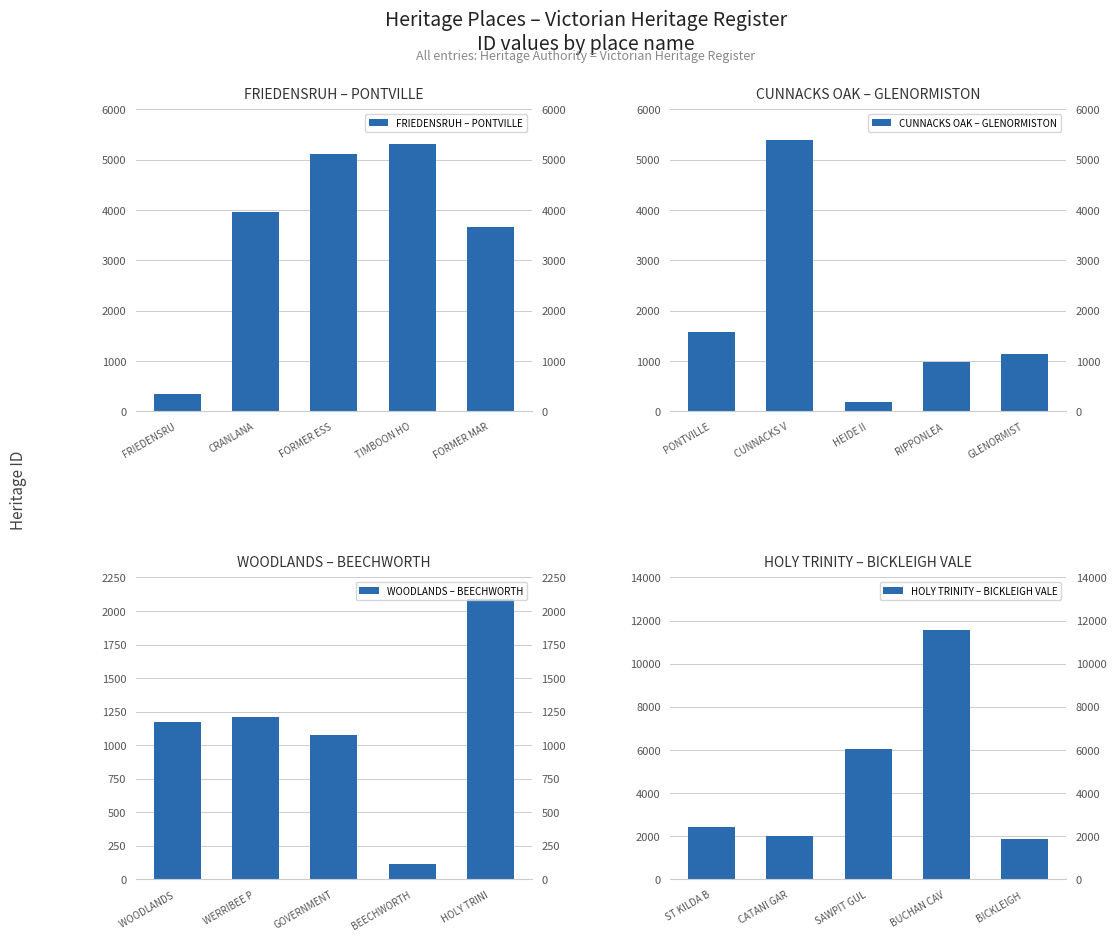

Where is FRIEDENSRUH – PONTVILLE nearest to the value 2823?

FORMER MAR